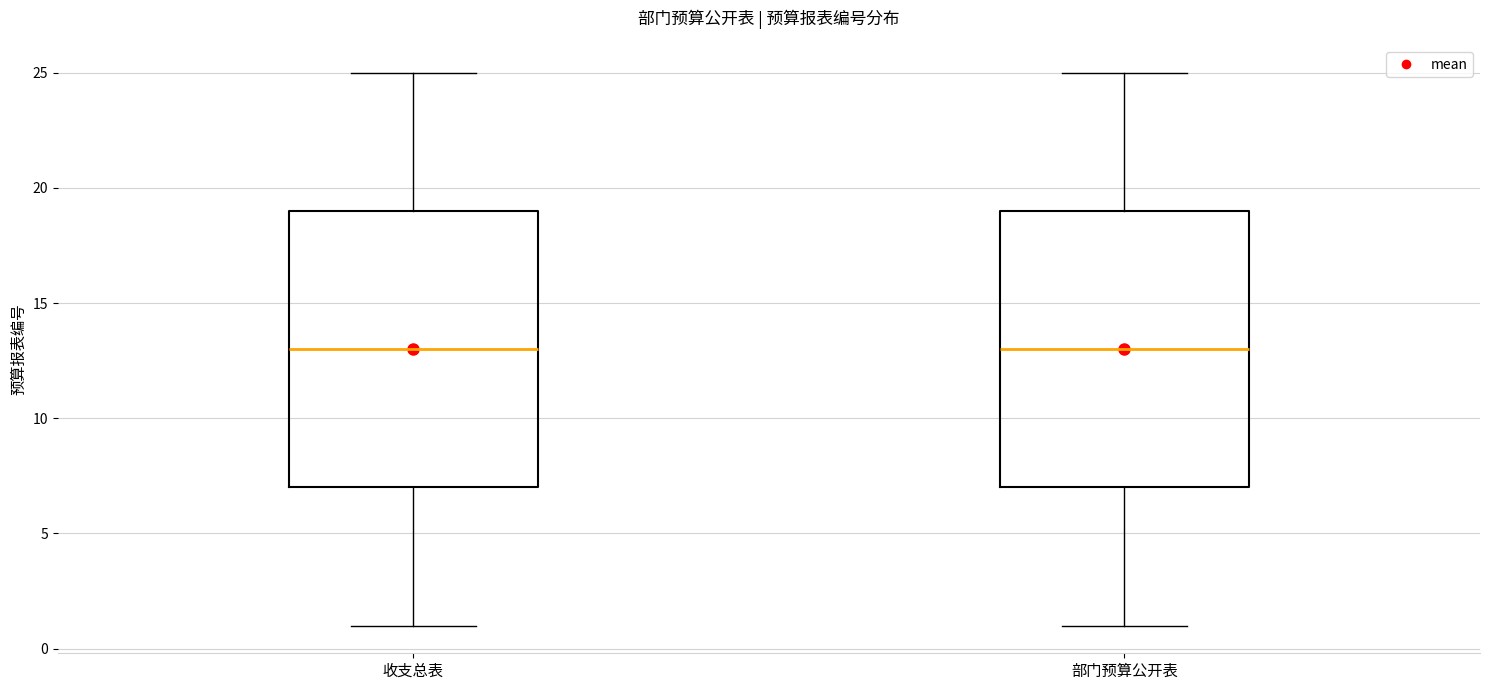

Reading left to right, transcribe this box plot: for each box, give where its median line is, the range the box spans, and where its two whiskers end, as read against the y-axis. The values are not printed on the chart, so give them approximately, as read against the axis.

收支总表: median 13, box 7 to 19, whiskers 1 to 25
部门预算公开表: median 13, box 7 to 19, whiskers 1 to 25